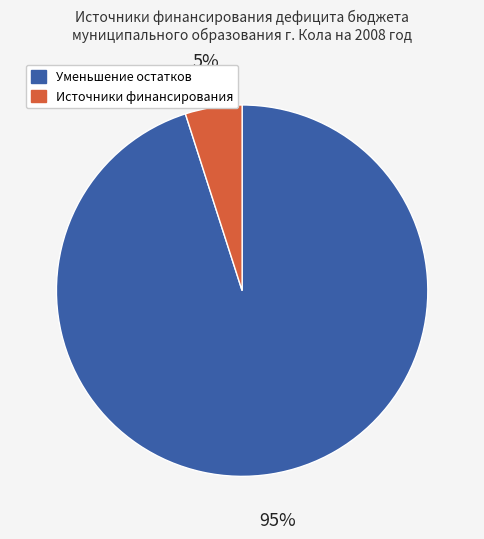

How many slices are in this pie chart?

2